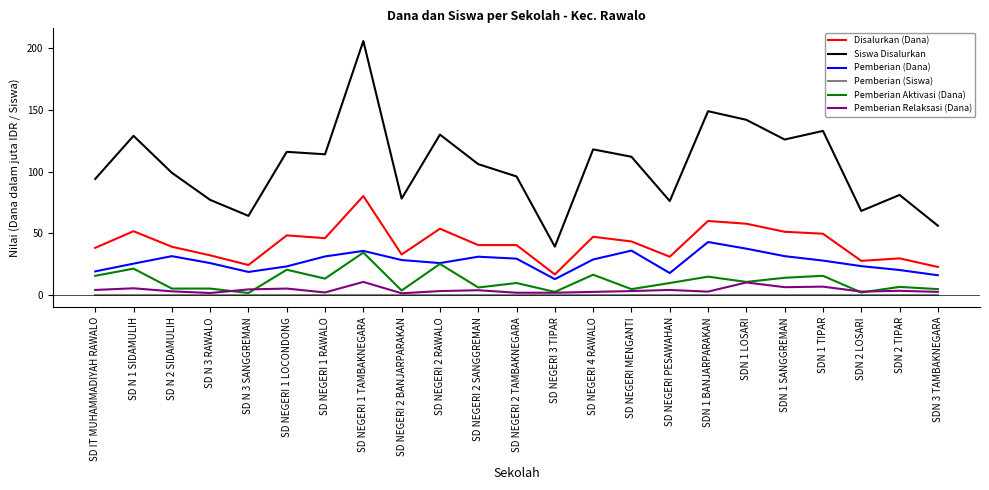

At how many categories does at least one series exceed 155?

1